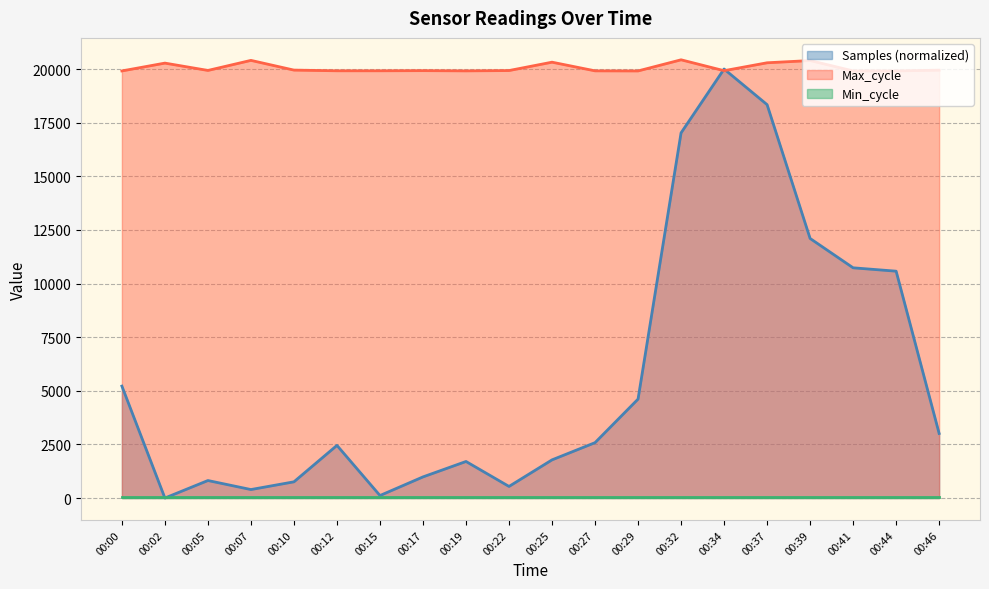

True or false: Max_cycle has a value of 7850.7 at 00:46.

False